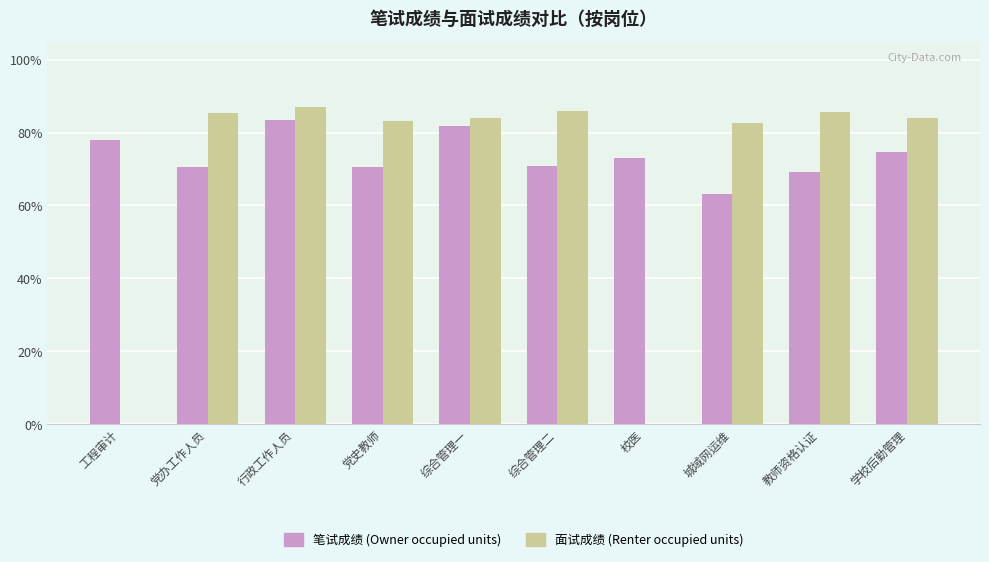

Count the number of data series in this chart.

2